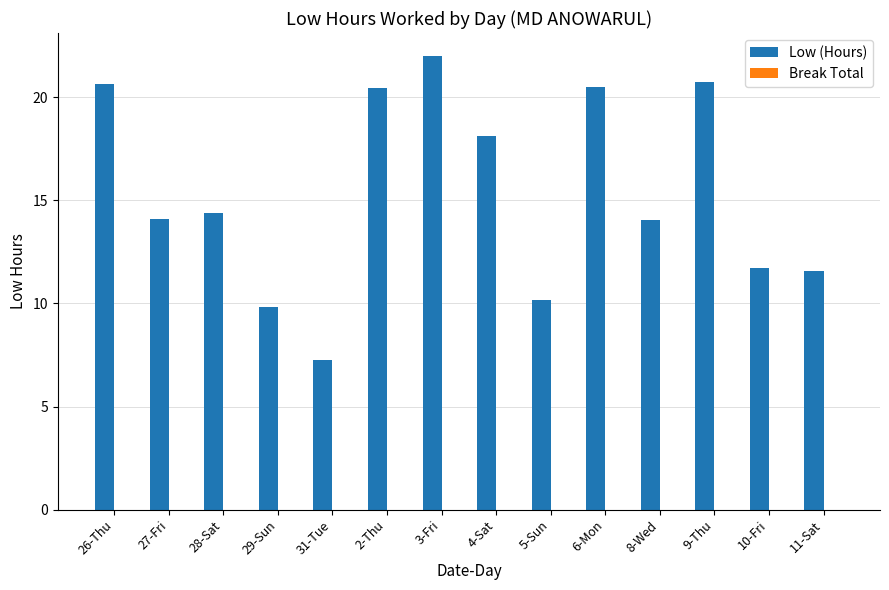

What is the maximum value shown in the chart?

22.0